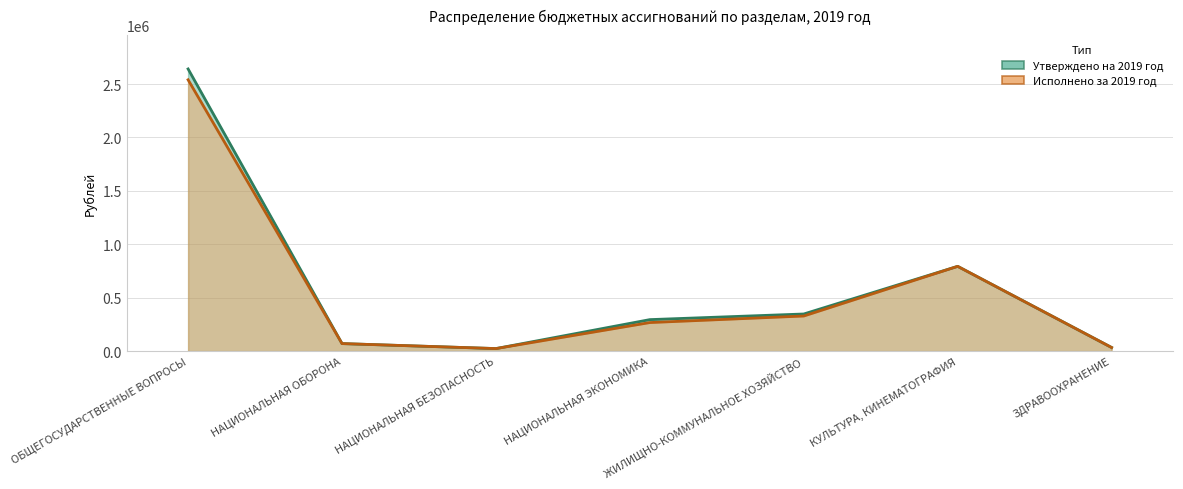

What is the value of the Утверждено на 2019 год point at the 4th from the left?

294712.0